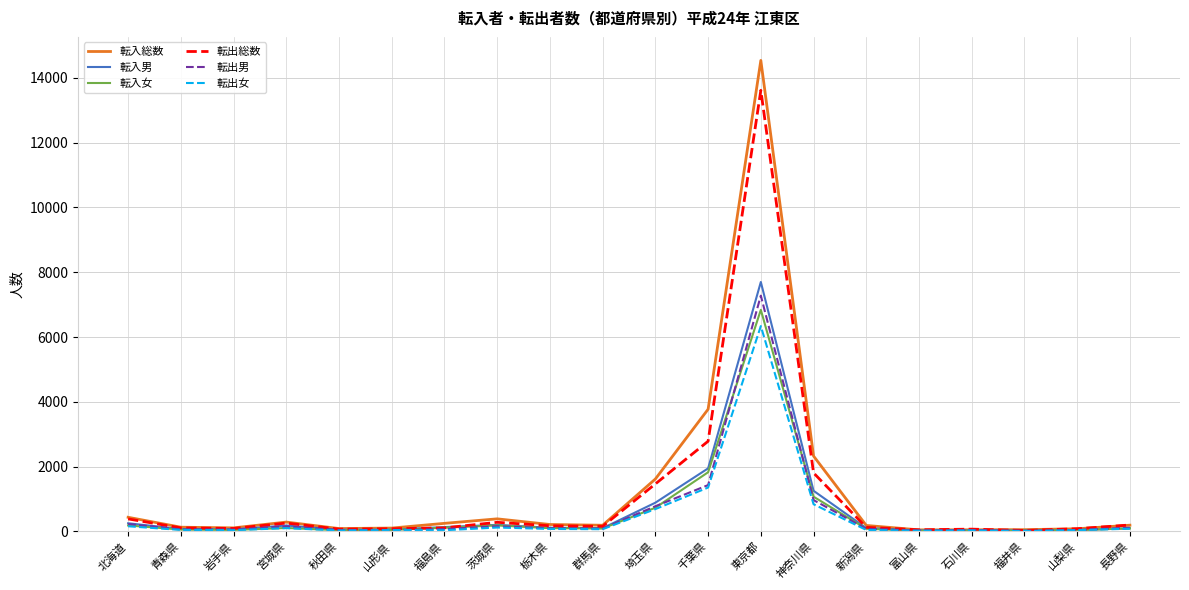

Rank the series by their maximum value, from highest to lowest.

転入総数, 転出総数, 転入男, 転出男, 転入女, 転出女